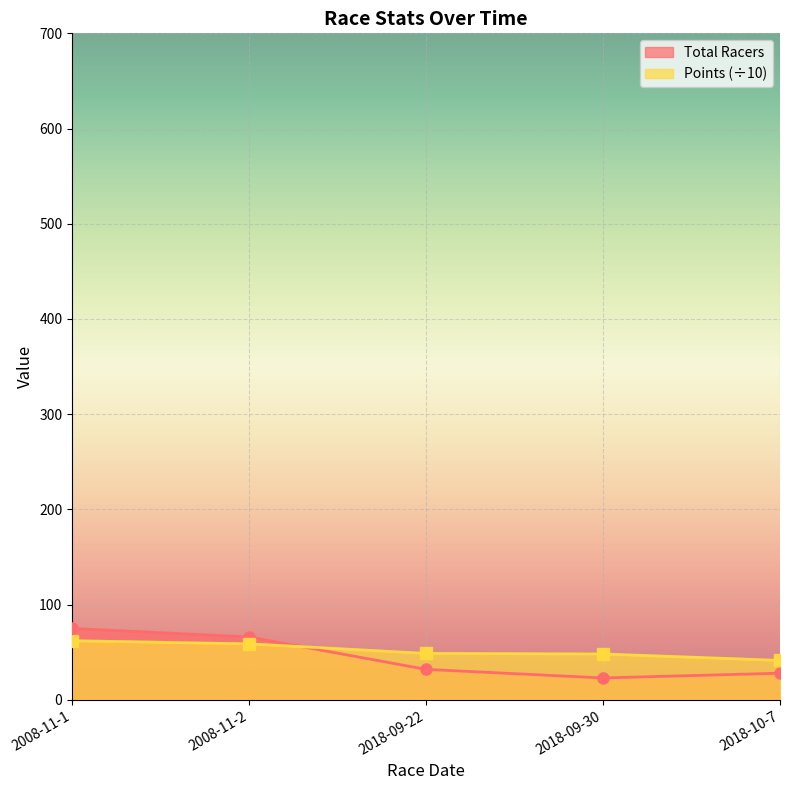

What is the label of the 3rd point from the right?

2018-09-22